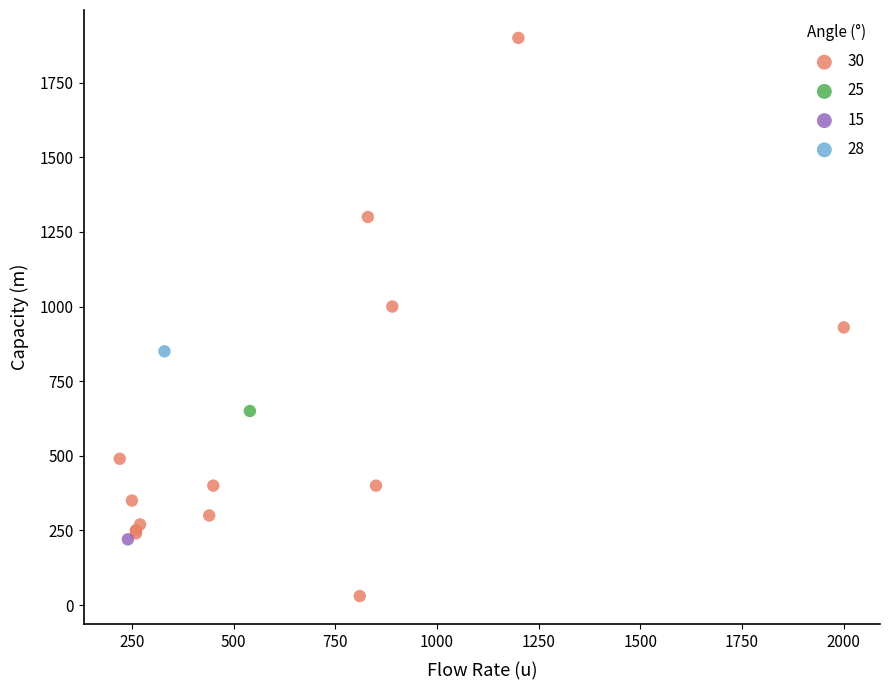

What are all the series names shown in the legend?

30, 25, 15, 28